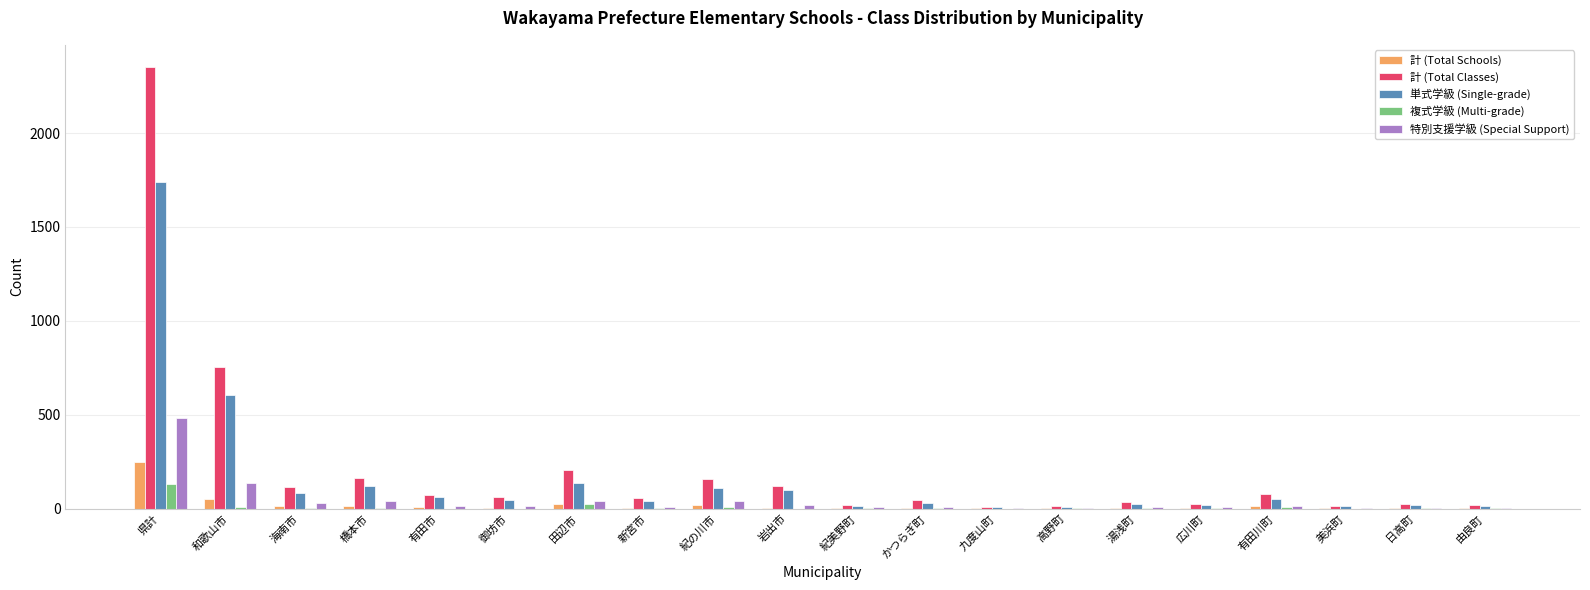

Read the 複式学級 (Multi-grade) value at 新宮市.

5